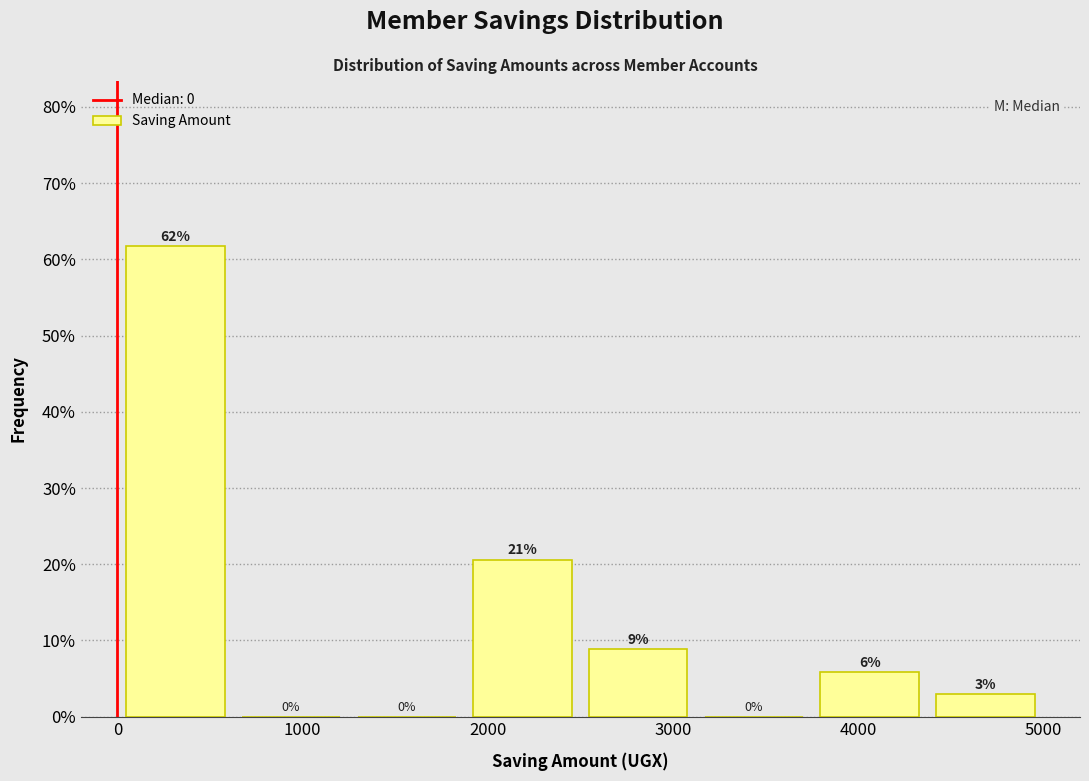

Over which range of the x-axis is the bar tallest?

0 to 600